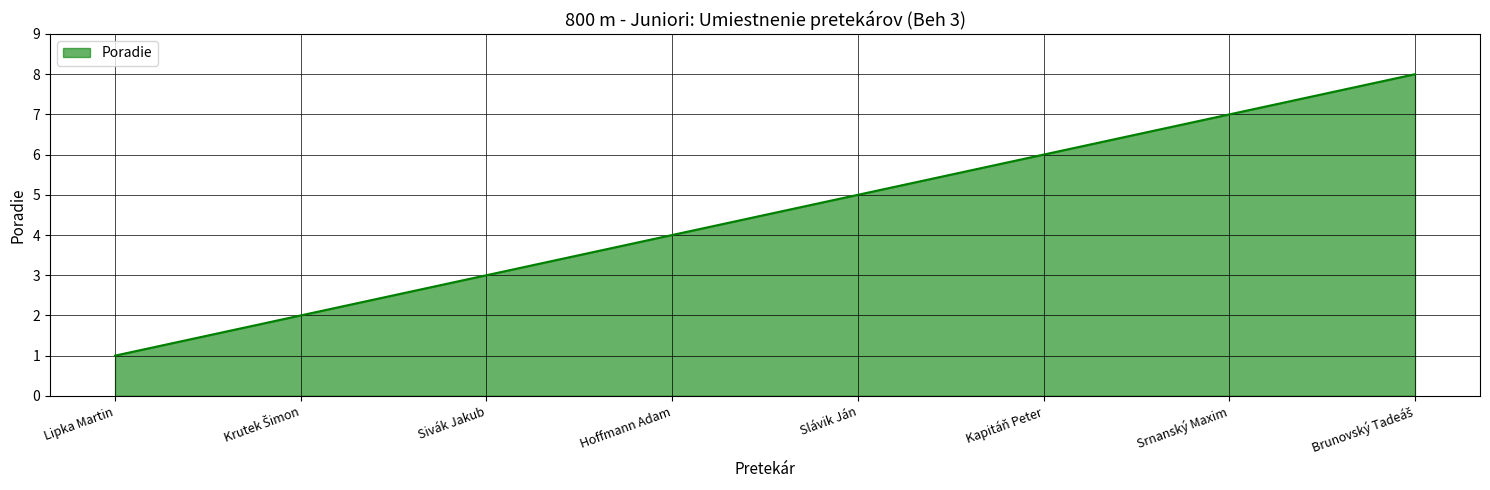

True or false: the data has more than 1 interior local peaks.

False